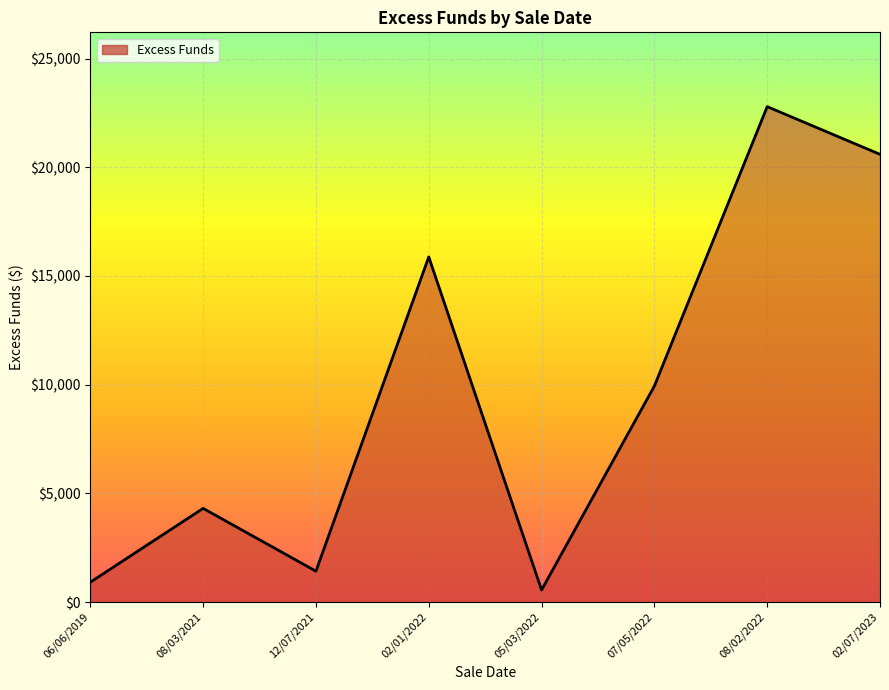

The chart shows a value of 556.5 at 05/03/2022. True or false?

True